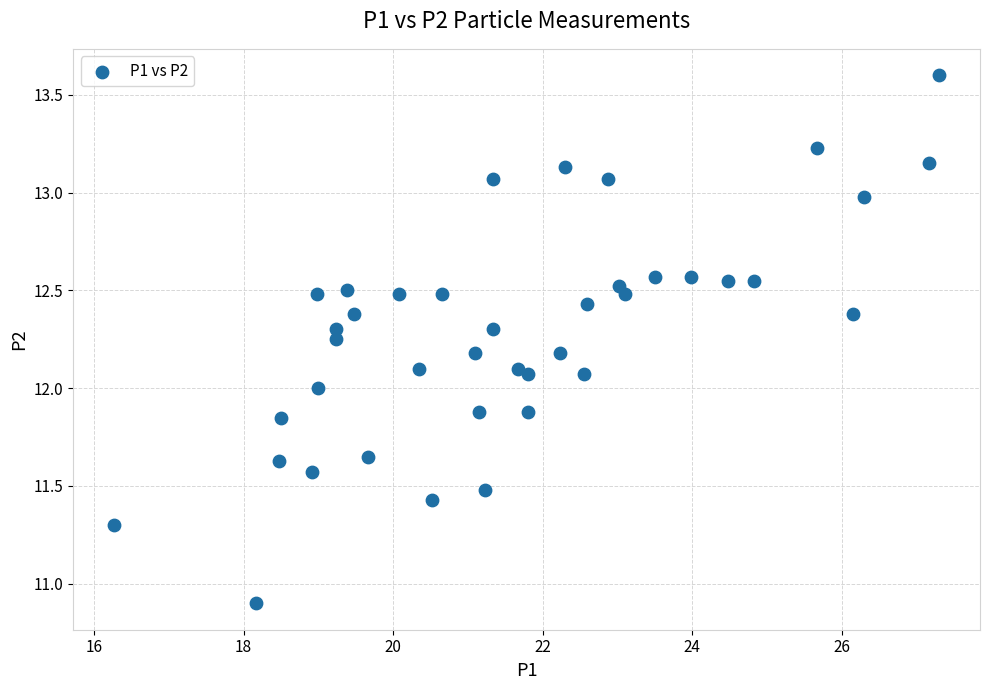

What is the range of Y values (max minus min)?

2.7